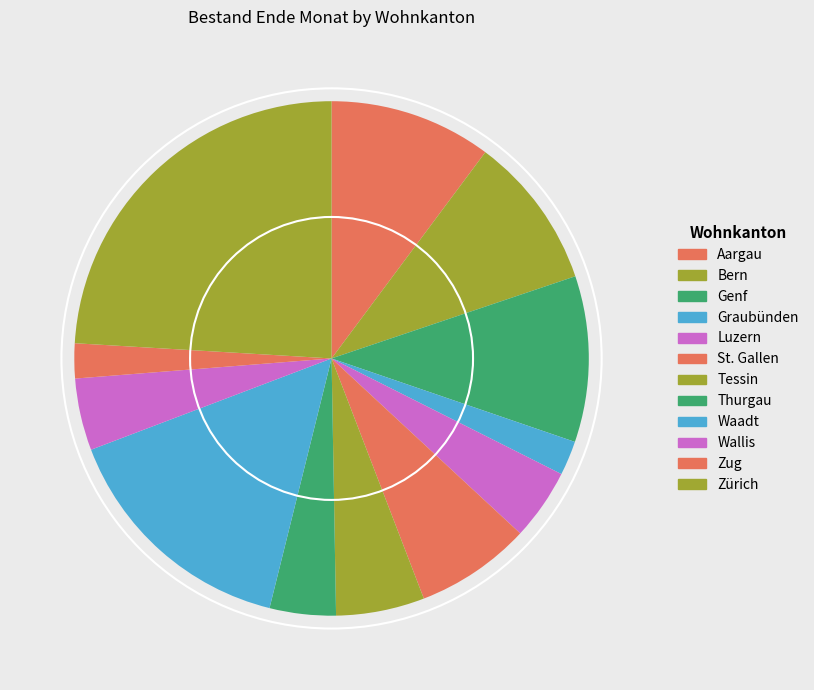

What percentage is the Zug slice, to the nearest percent?

2%